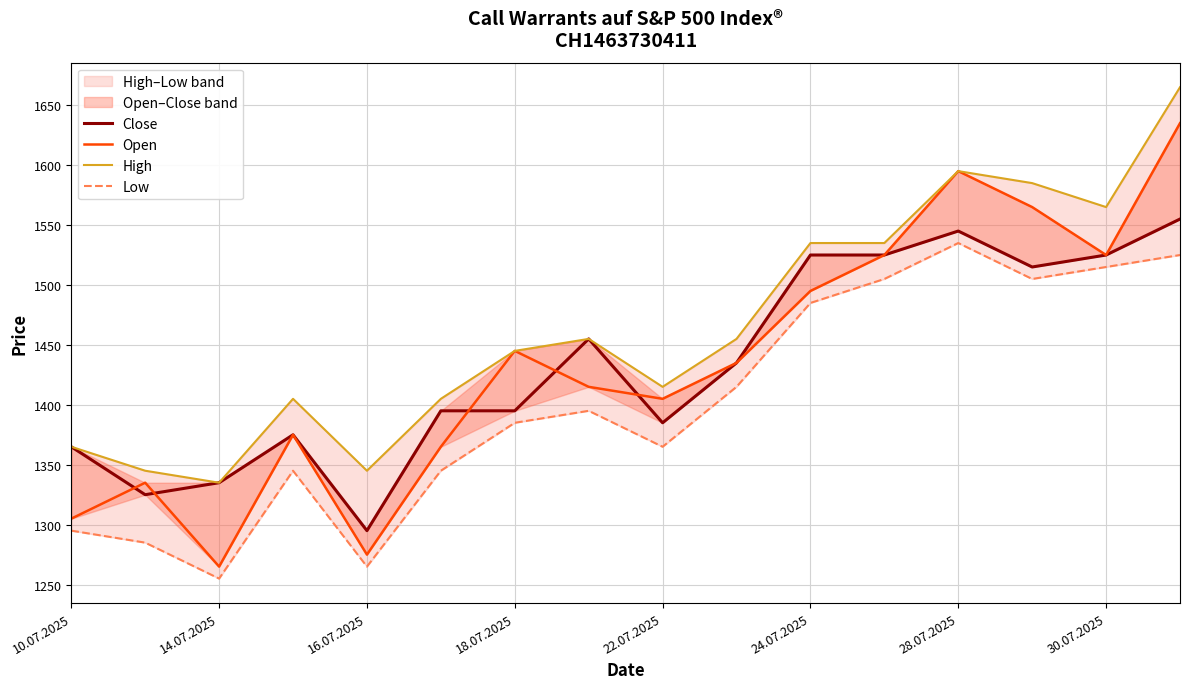

What is the lowest value of the Open series?

1265